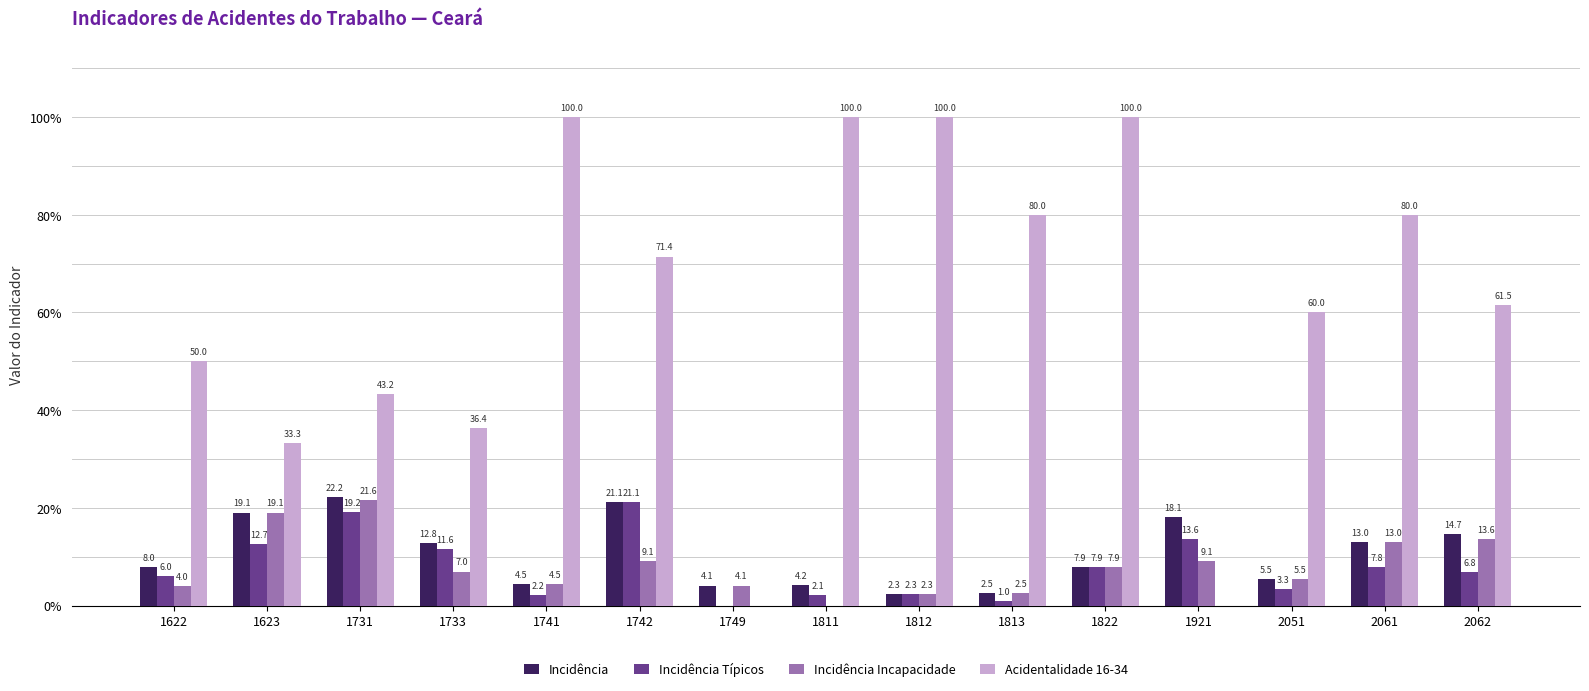

What is the difference between the Incidência Incapacidade values at 1811 and 1822?

7.9